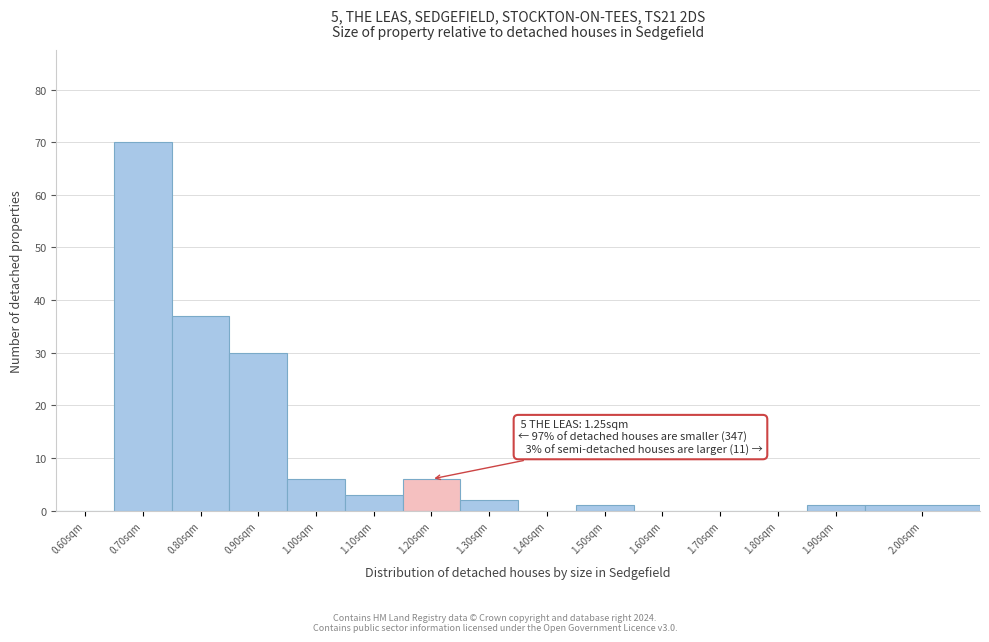

Reading right to left, transcribe all the data shown in this chart.

2.00sqm=1	1.90sqm=1	1.80sqm=0	1.70sqm=0	1.60sqm=0	1.50sqm=1	1.40sqm=0	1.30sqm=2	1.20sqm=6	1.10sqm=3	1.00sqm=6	0.90sqm=30	0.80sqm=37	0.70sqm=70	0.60sqm=0